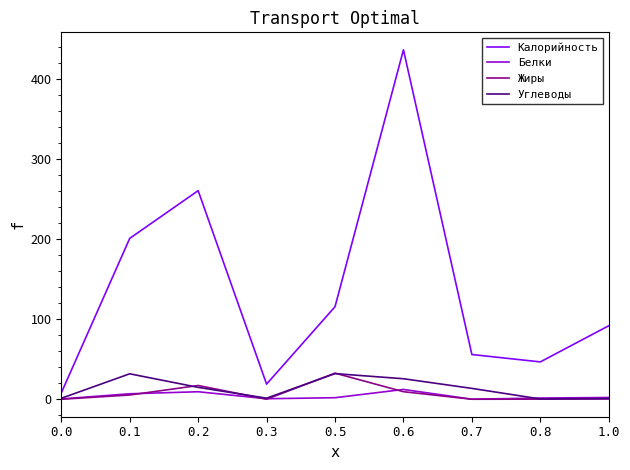

The Белки series shows 9.4 at 0.2. True or false?

True